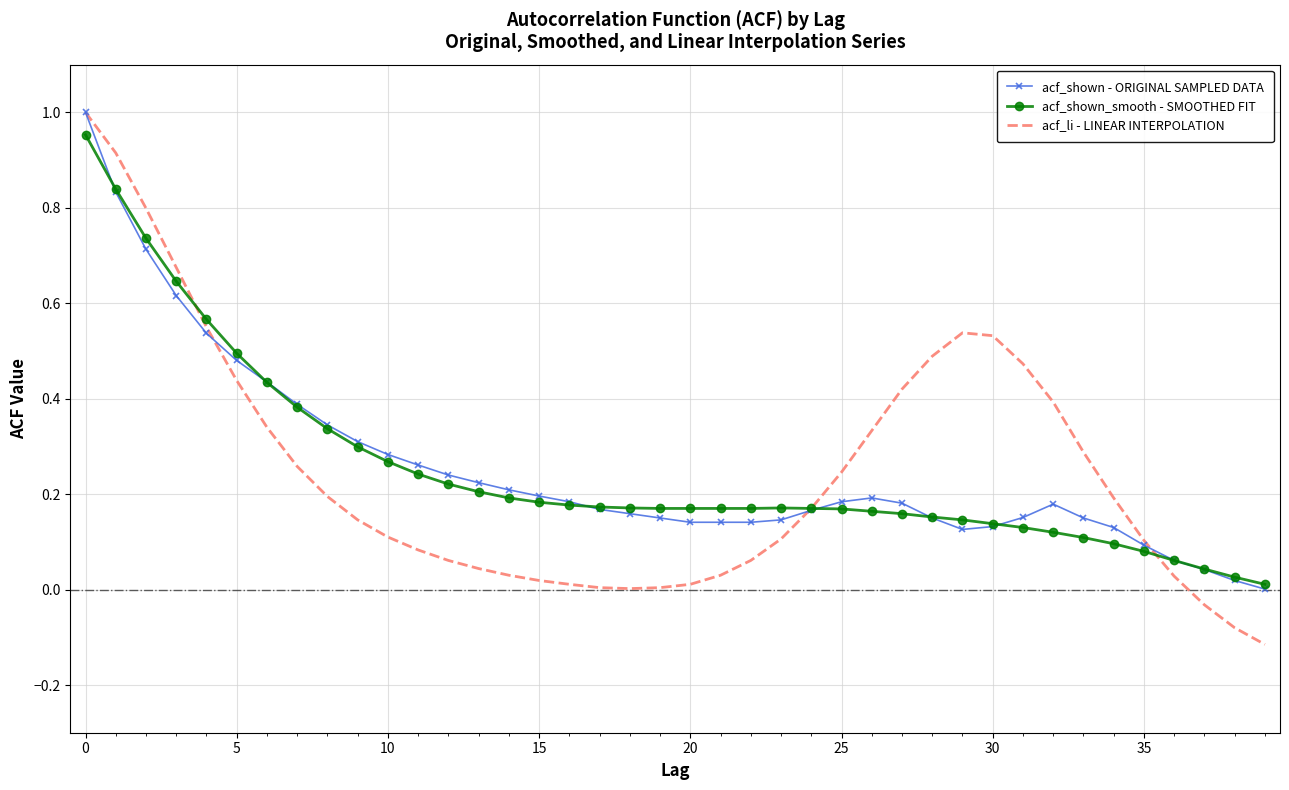

Which series has the largest range (max minus min)?

acf_li - LINEAR INTERPOLATION